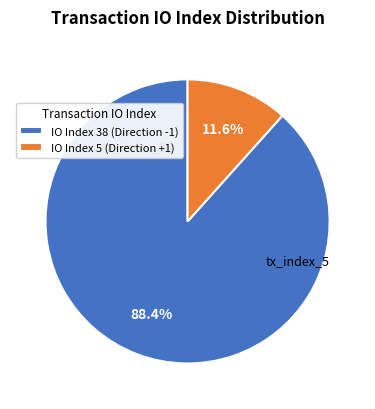

Which has a higher value, IO Index 5 (Direction +1) or IO Index 38 (Direction -1)?

IO Index 38 (Direction -1)